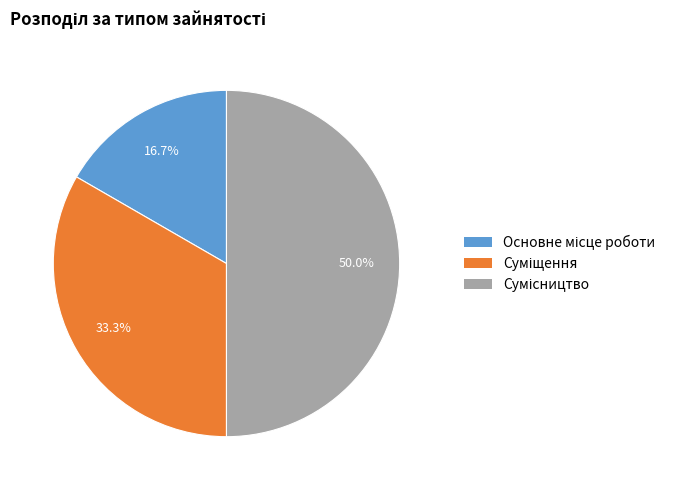

The Суміщення slice represents 41% of the pie. True or false?

False